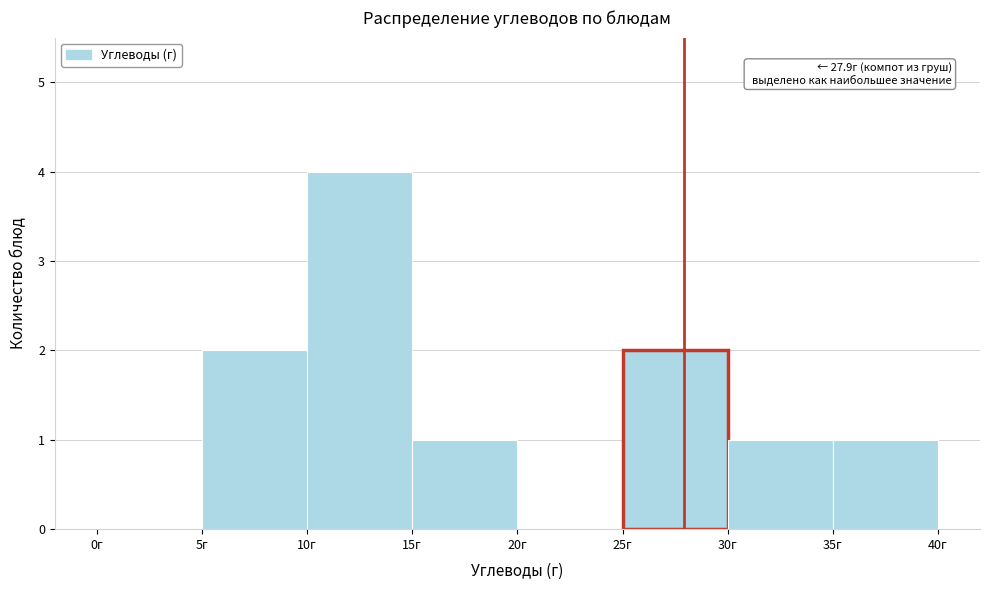

Over which range of the x-axis is the bar tallest?

10 to 15